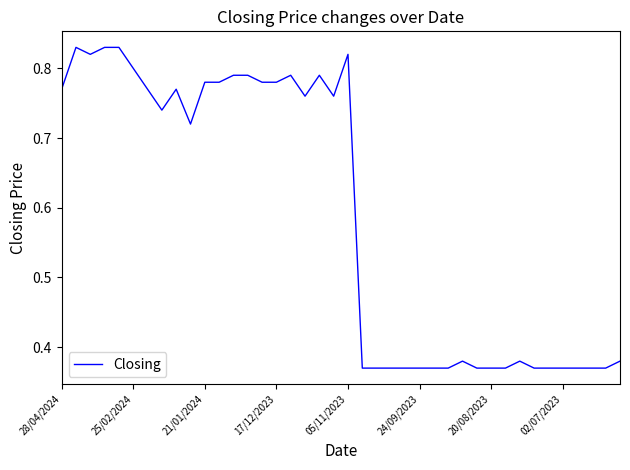

What is the difference between the maximum and minimum values?

0.5